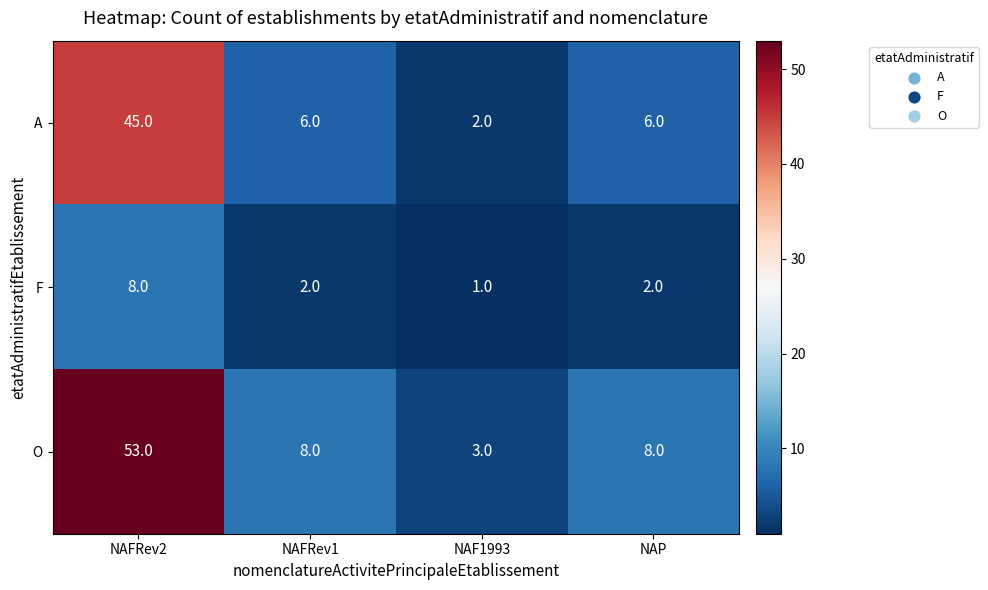

List the series in order of their peak value, highest first.

O, A, F